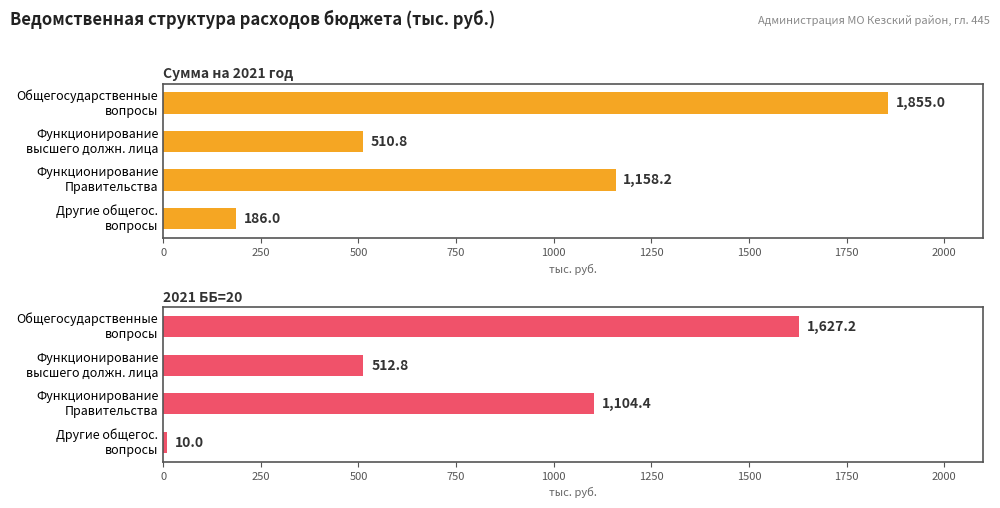

Reading right to left, what are all the values shown in this chart?

Сумма на 2021 год: 186.0	1158.2	510.8	1855.0
2021 ББ=20: 10.0	1104.4	512.8	1627.2